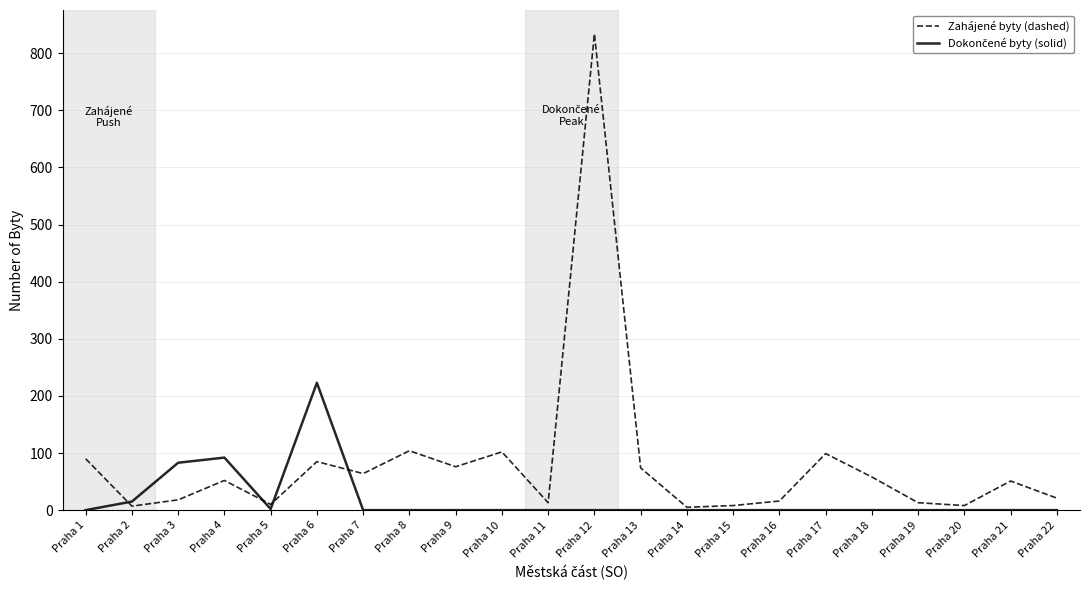

Between Praha 14 and Praha 21, which series saw the biggest shift?

Zahájené byty (dashed)